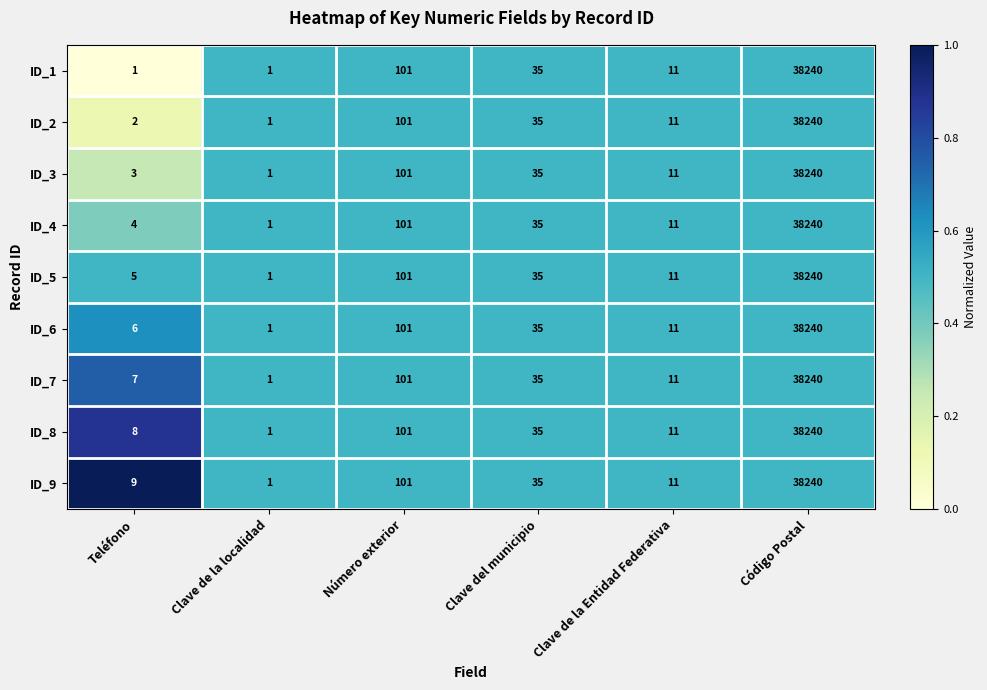

What is the average value of the ID_2 series?

6398